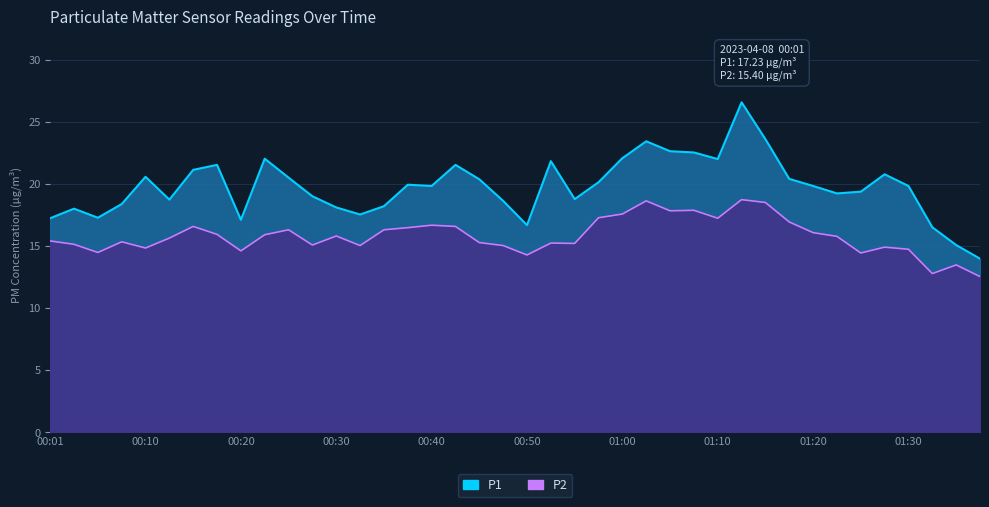

True or false: P1 and P2 intersect in this chart.

False